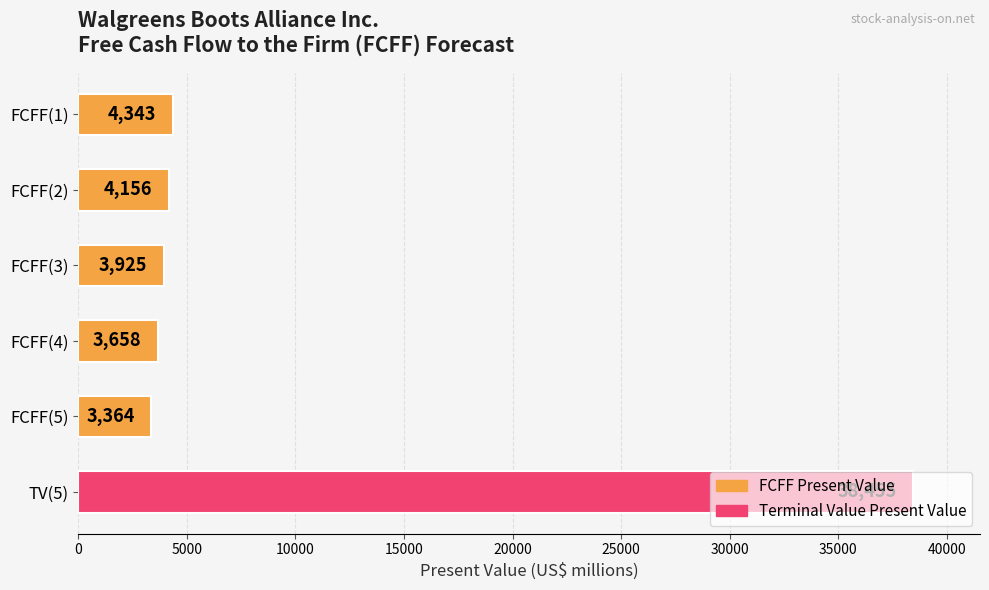

What is the sum of all values?

57901